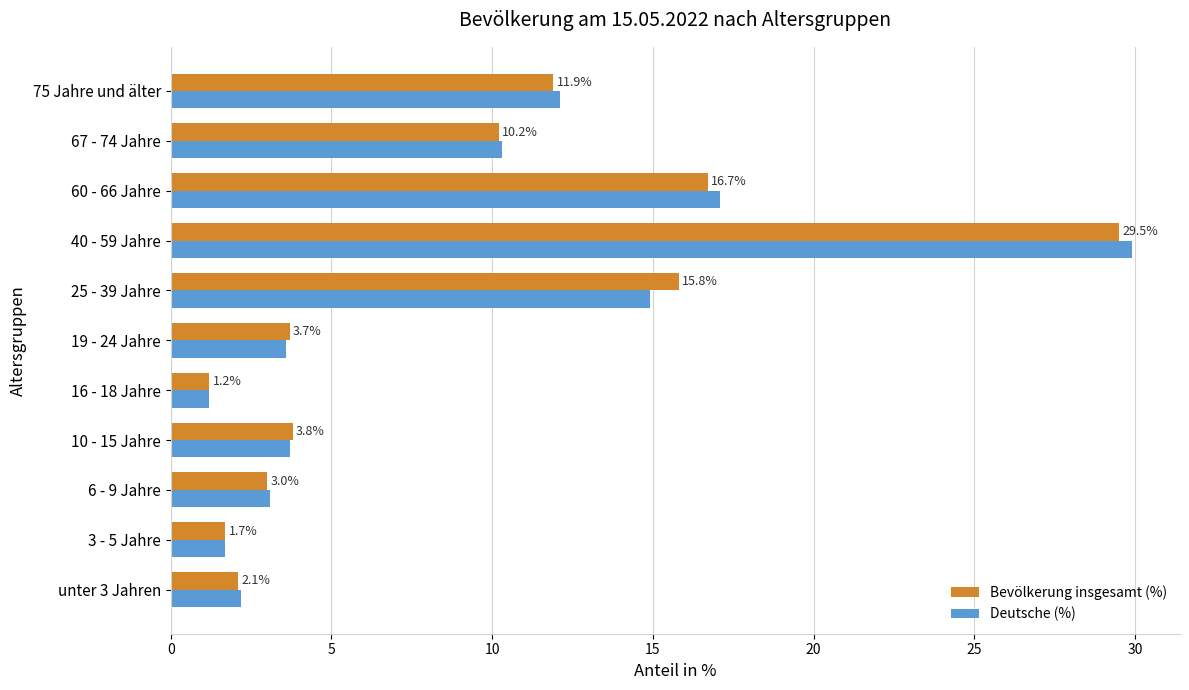

Which label corresponds to the largest value in the chart?

40 - 59 Jahre